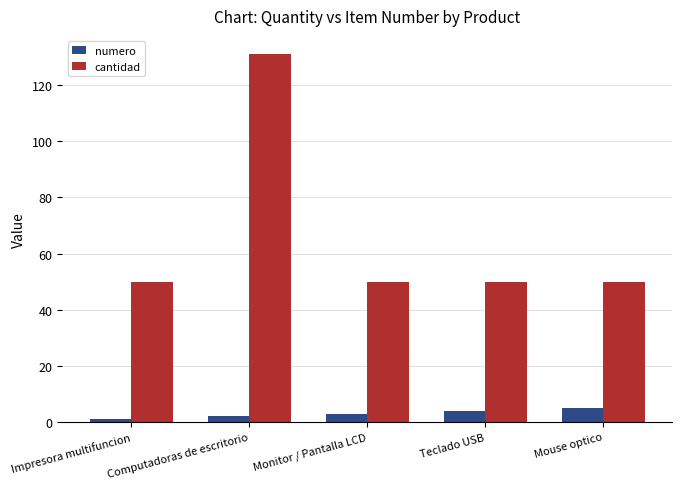

What are all the series names shown in the legend?

numero, cantidad